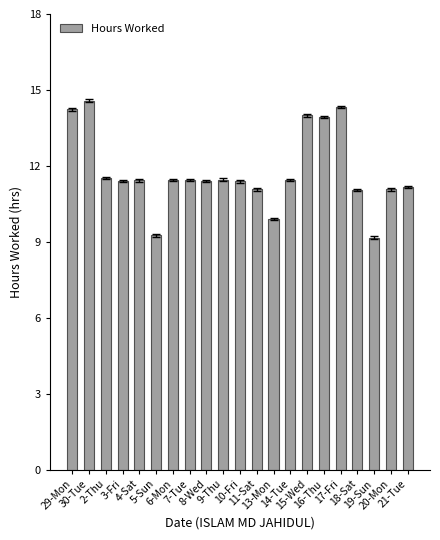

What is the greatest value displayed?

14.6